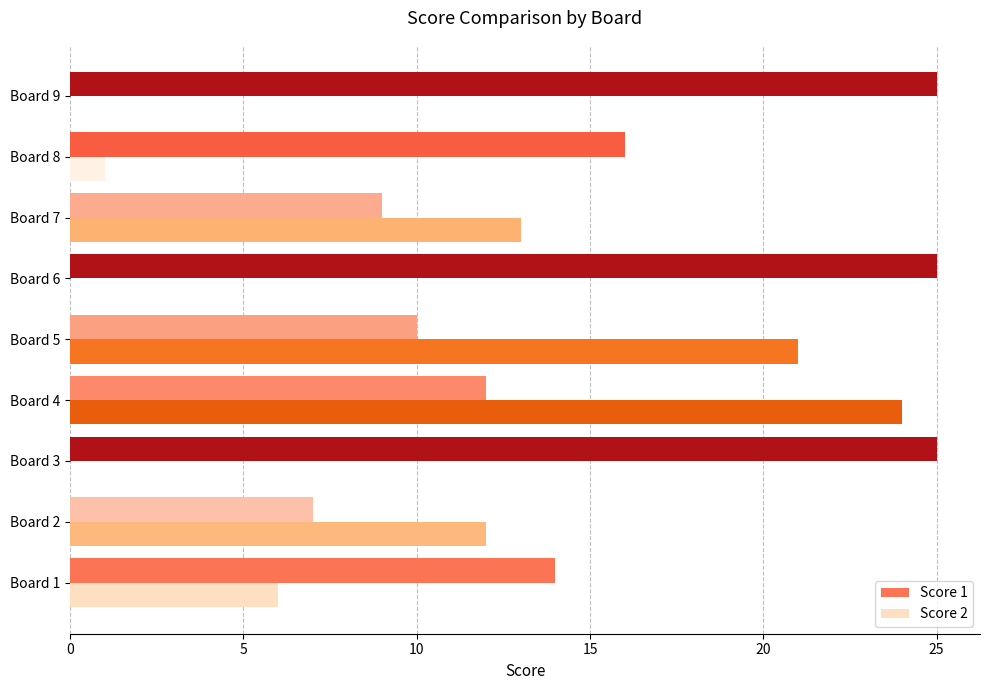

Which series has the widest spread of values?

Score 2